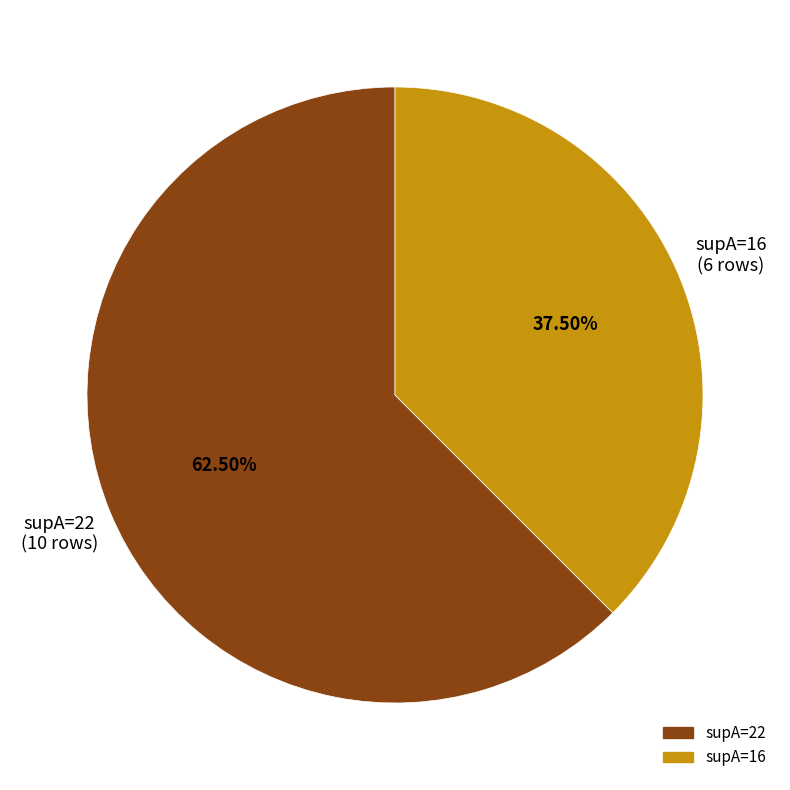

Does any single category account for the majority?

Yes